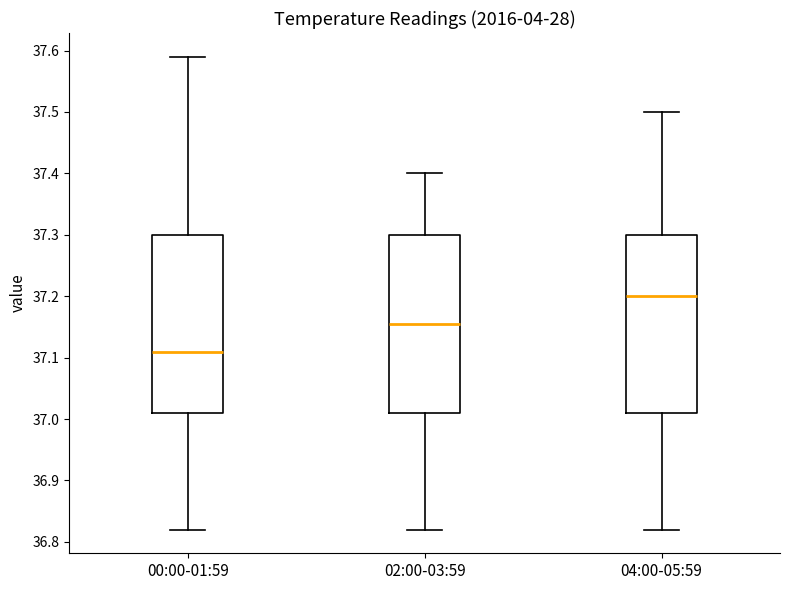

Which box has the lowest median line?

00:00-01:59